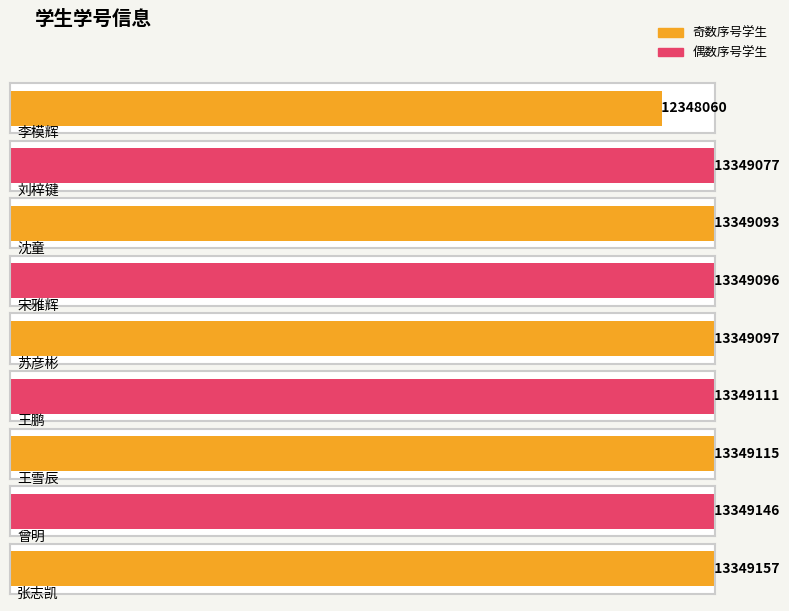

What is the greatest value displayed?

13349157